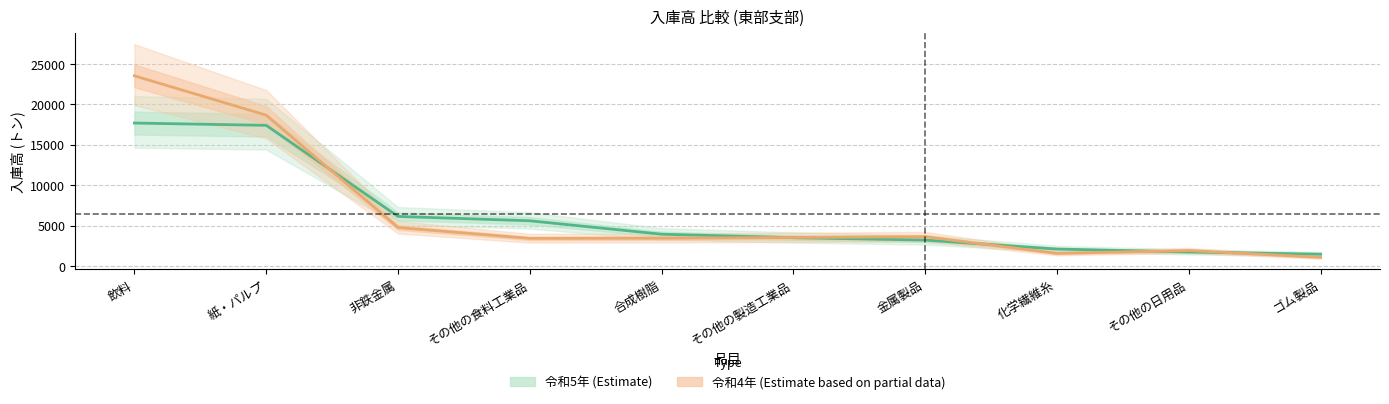

Is the value of 令和5年 at その他の食料工業品 greater than the value of 令和4年 at その他の食料工業品?

Yes